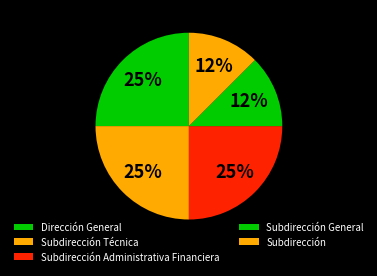

True or false: Dirección General accounts for 16% of the total.

False